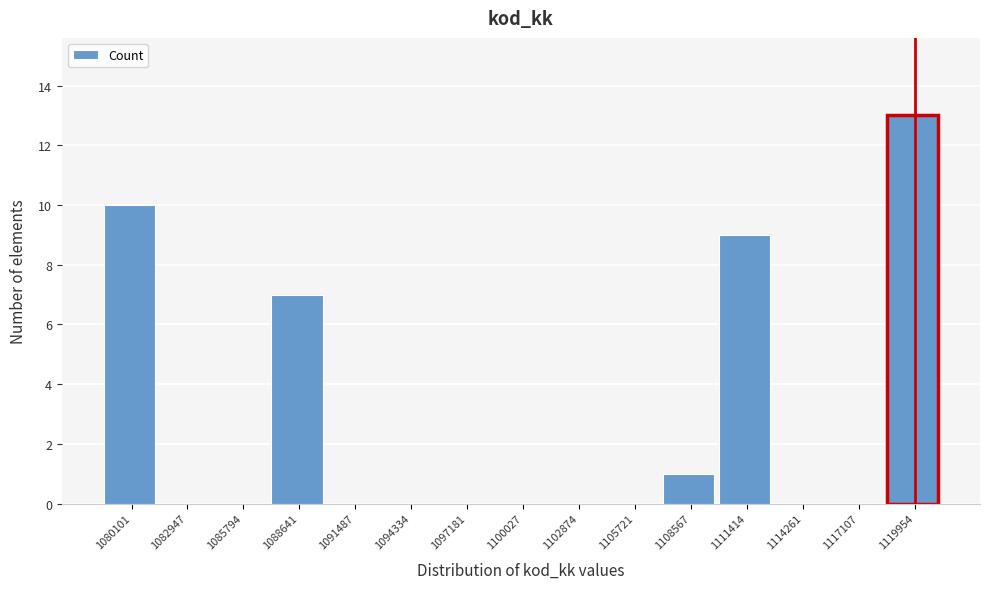

Reading right to left, what are all the values shown in this chart?

1119954=13	1117107=0	1114261=0	1111414=9	1108567=1	1105721=0	1102874=0	1100027=0	1097181=0	1094334=0	1091487=0	1088641=7	1085794=0	1082947=0	1080101=10